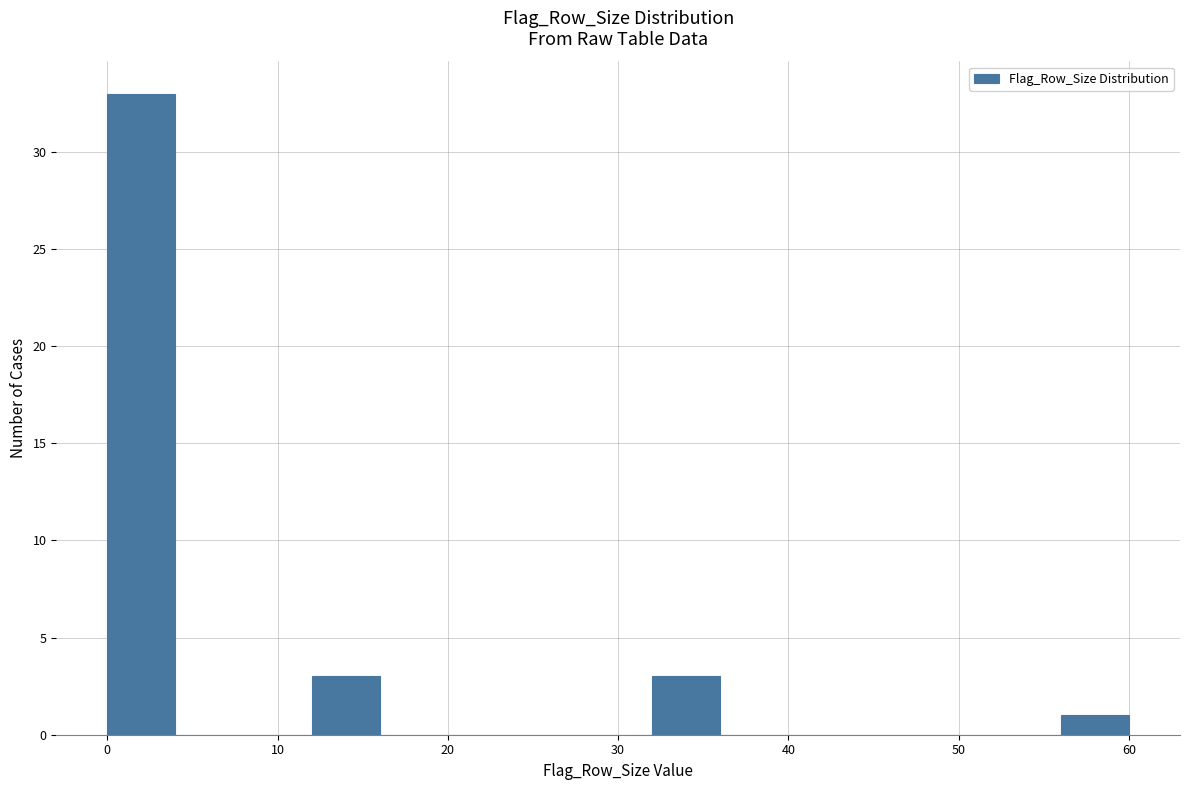

How tall is the bar that spans 12 to 16 on the x-axis? The values are not printed on the chart, so give them approximately, as read against the axis.

3